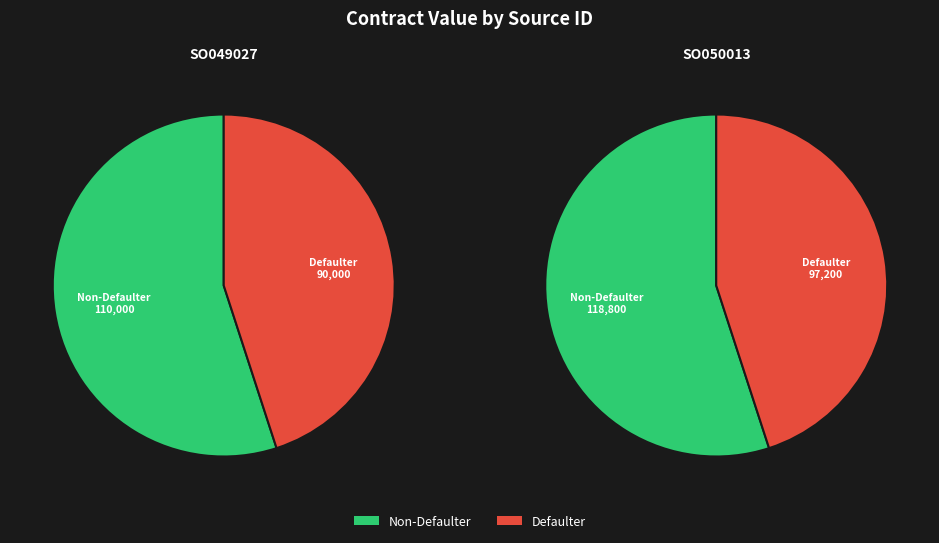

To the nearest percent, what is the average slice percentage?

50%